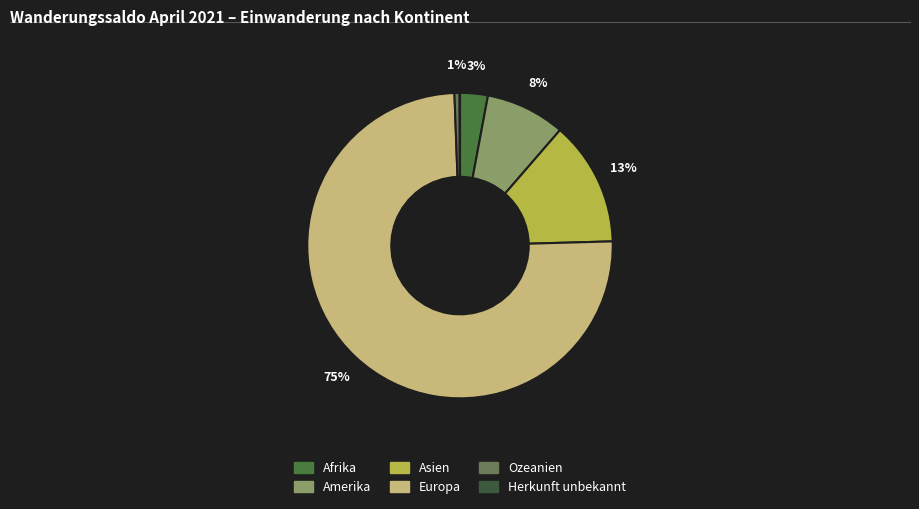

Is it true that Amerika is 22% of the pie?

False